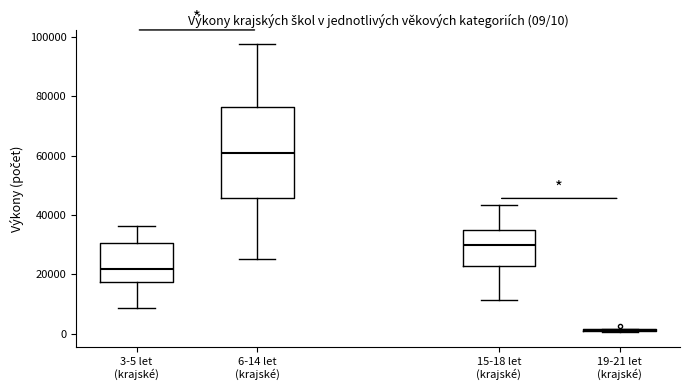

Which box is the tallest, from its lower edge to its upper edge?

6-14 let (krajské)